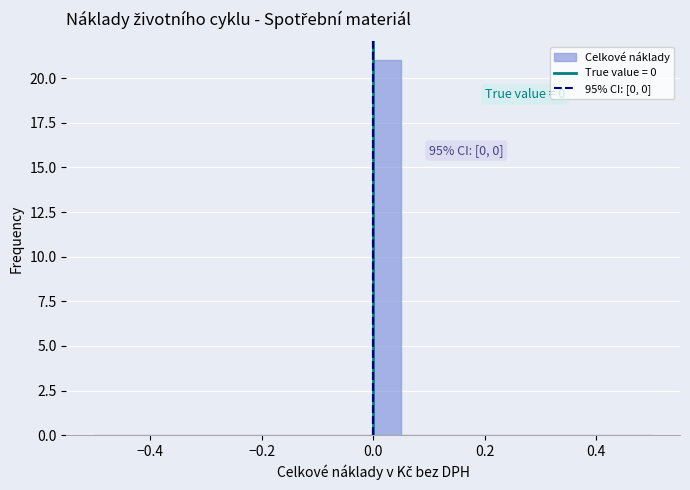

Around what value on the x-axis is the tallest bar? Give the approximate position of its centre, as read against the axis.

0.02